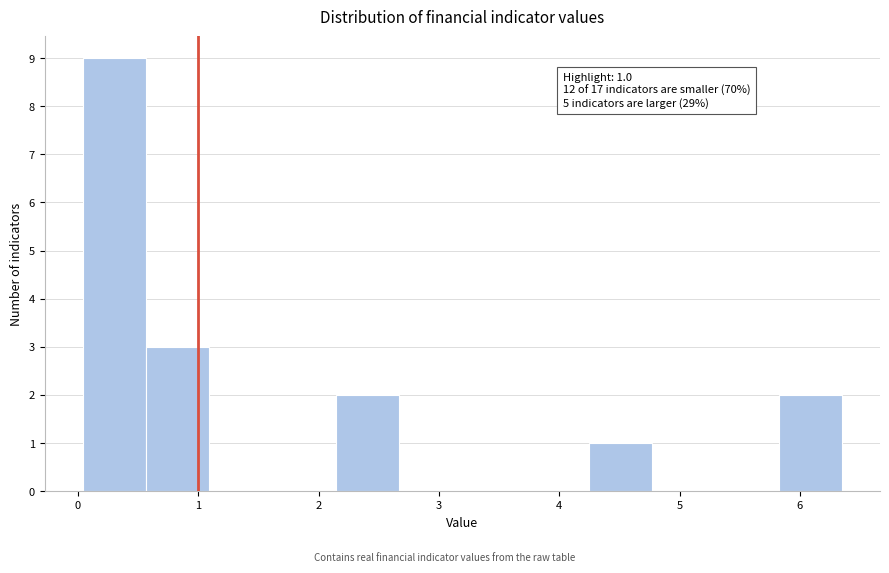

Over which range of the x-axis is the bar tallest?

0.0 to 0.6